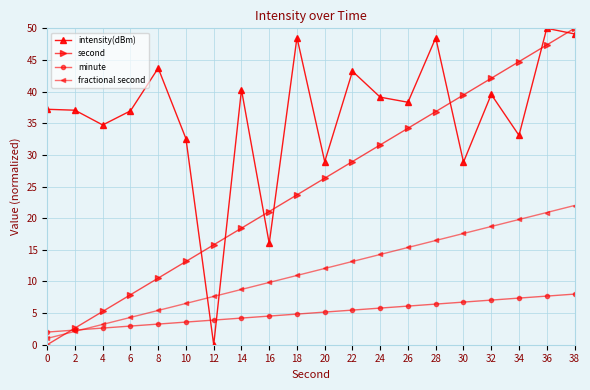

The value of intensity(dBm) at 2 is 60.9. True or false?

False